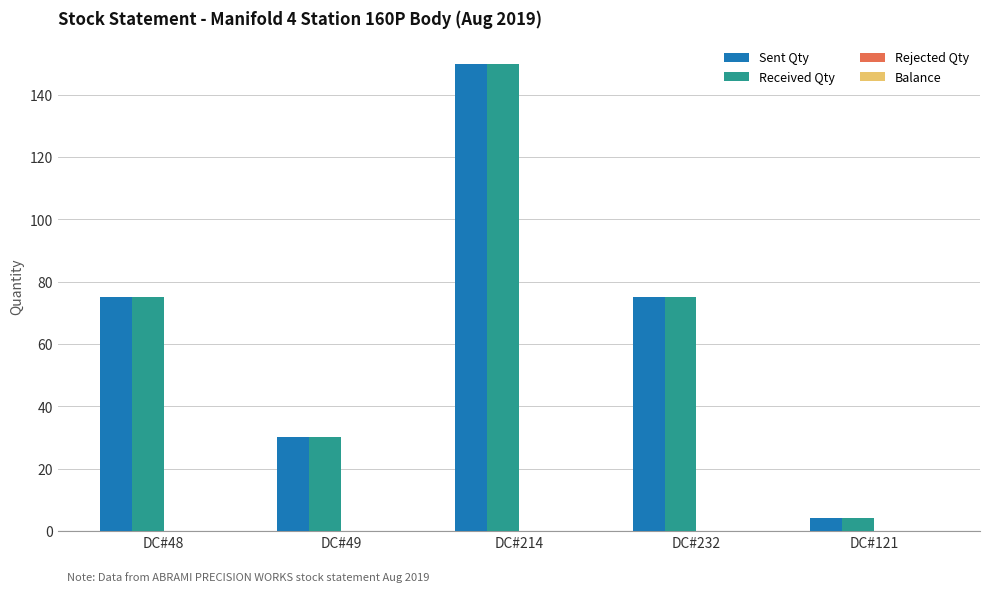

What is the label of the 3rd bar from the left?

DC#214